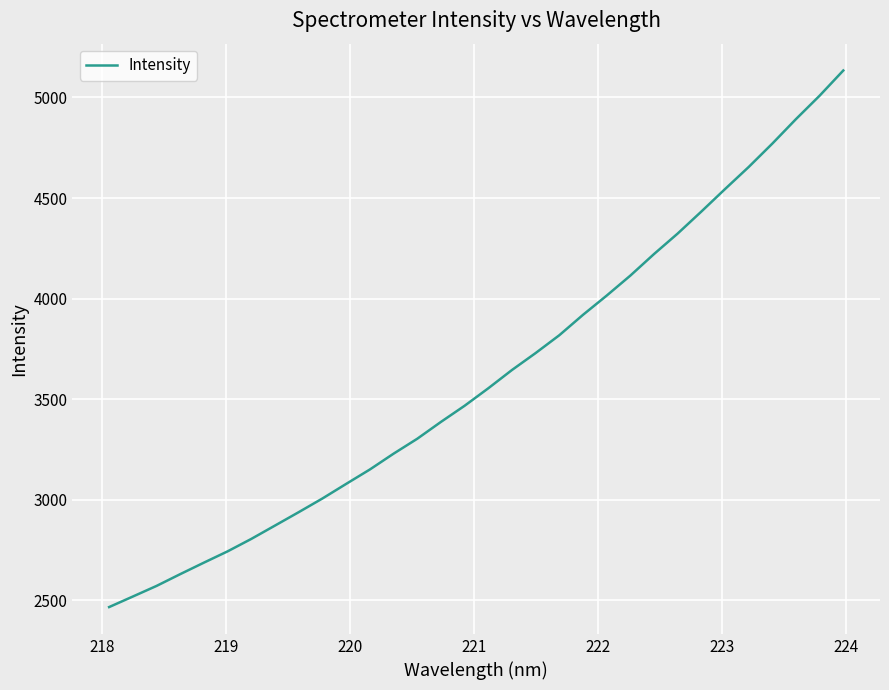

What is the greatest value displayed?

5134.1